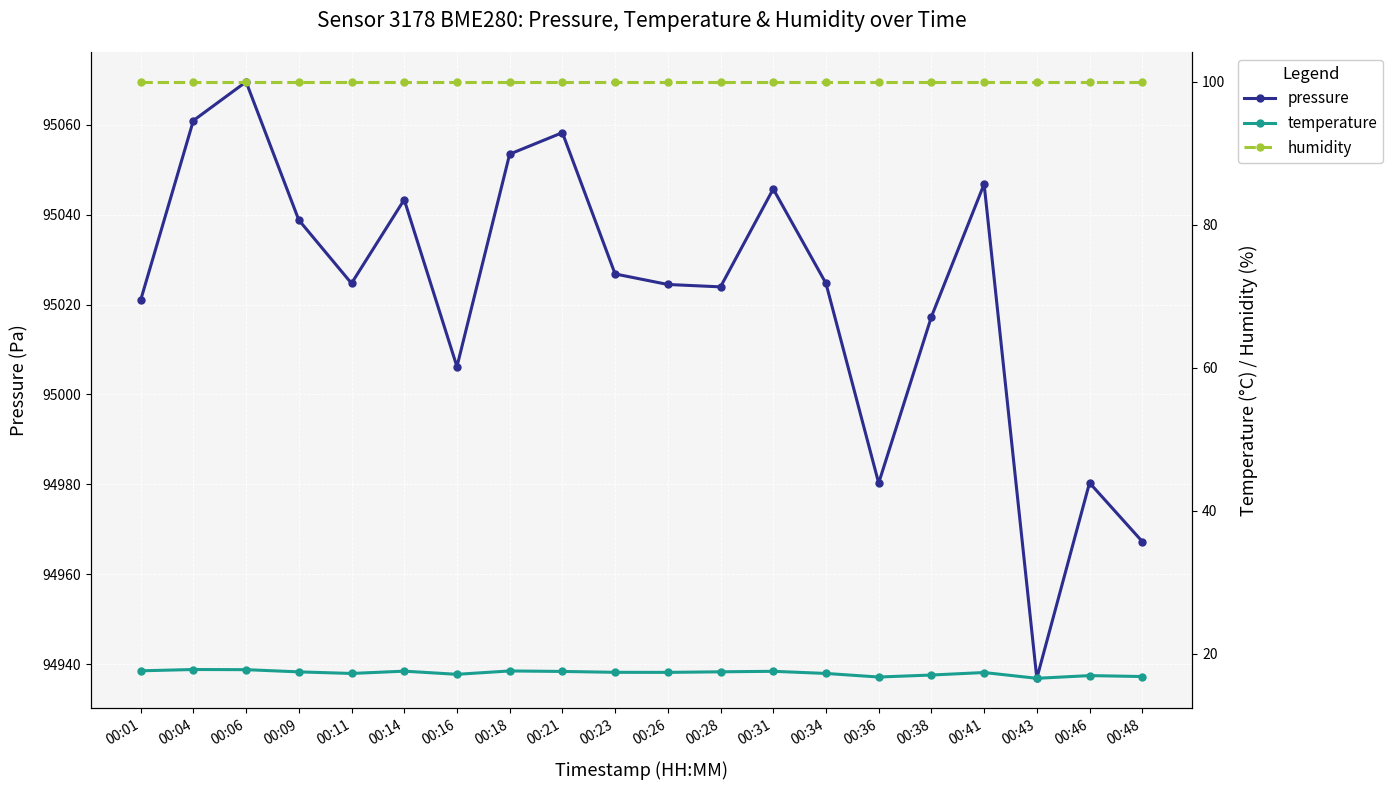

What are all the series names shown in the legend?

pressure, temperature, humidity